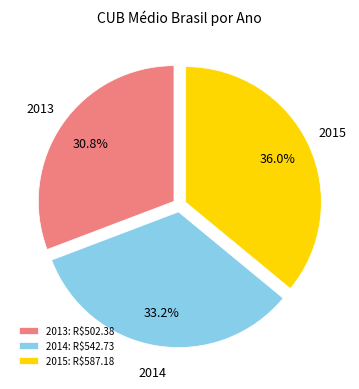

What is the ratio of the value at 2014 to the value at 2015?

0.9